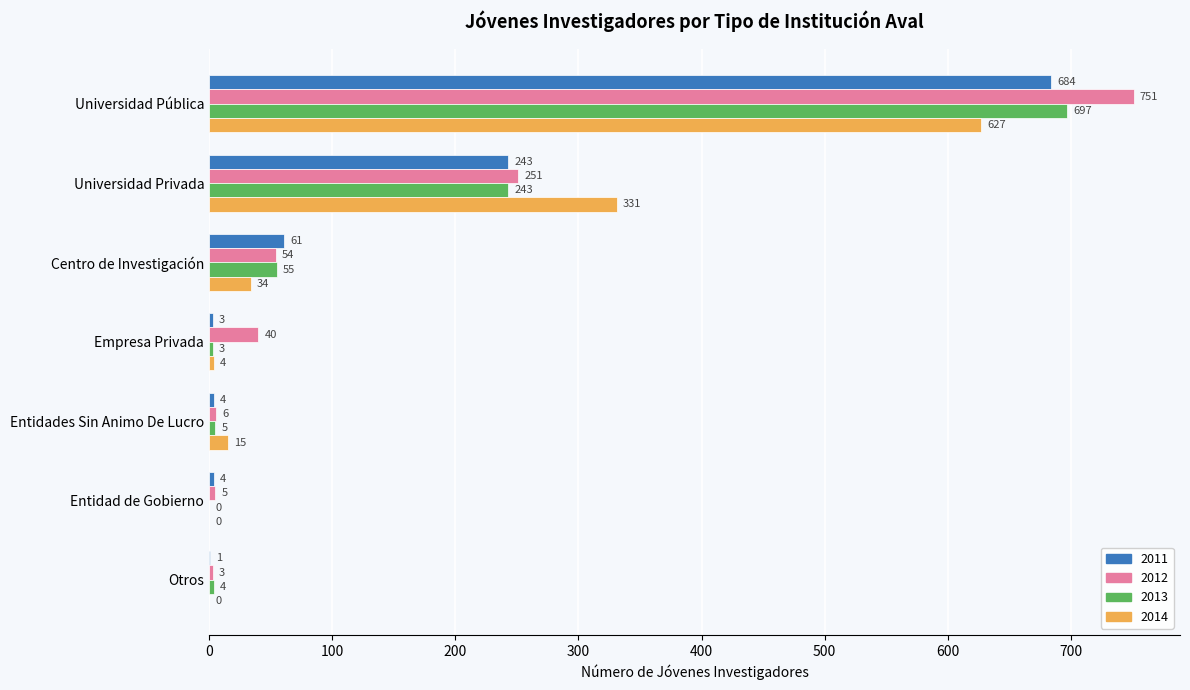

Is the value of 2011 at Universidad Privada greater than the value of 2012 at Universidad Privada?

No